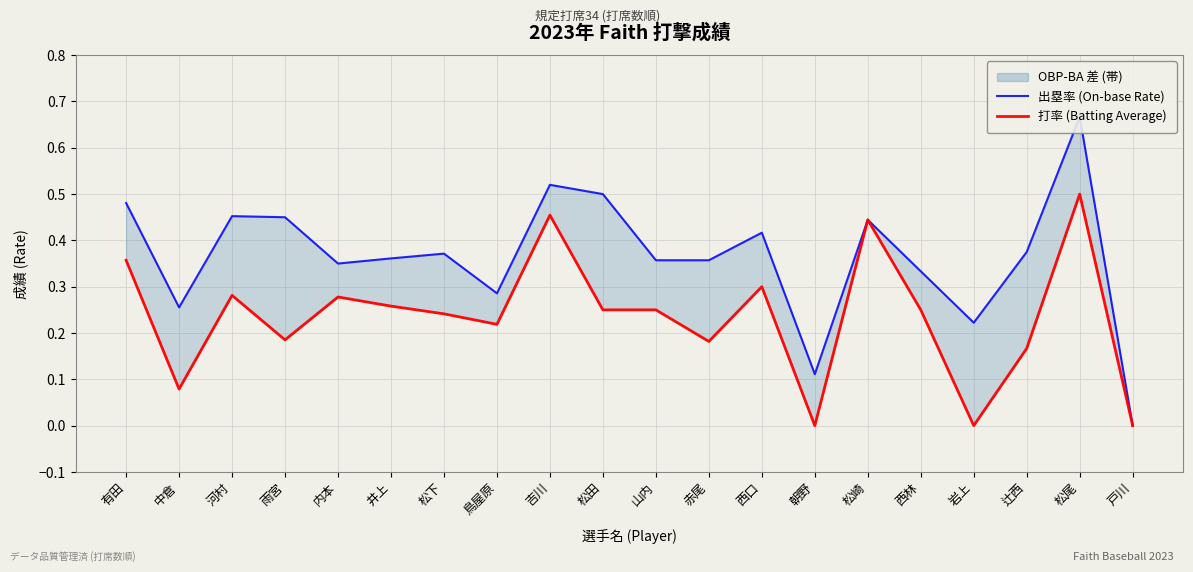

Where is the first local minimum for 打率 (Batting Average)?

中倉